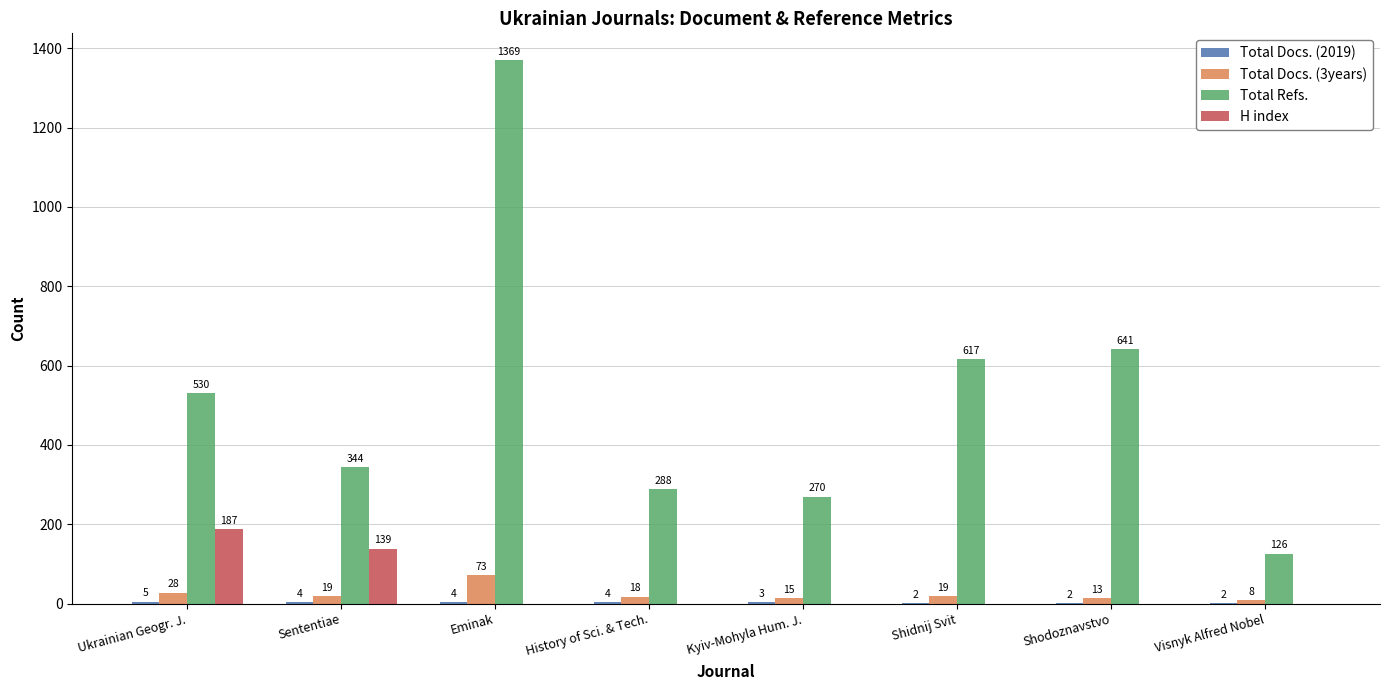

Between Sententiae and Kyiv-Mohyla Hum. J., which series saw the biggest shift?

H index